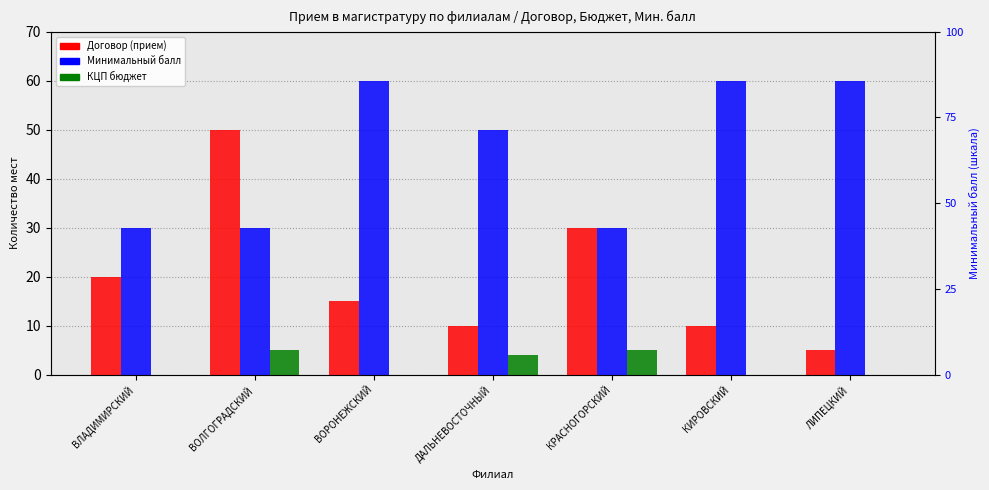

Rank the series at ДАЛЬНЕВОСТОЧНЫЙ from highest to lowest value.

Минимальный балл, Договор (прием), КЦП бюджет